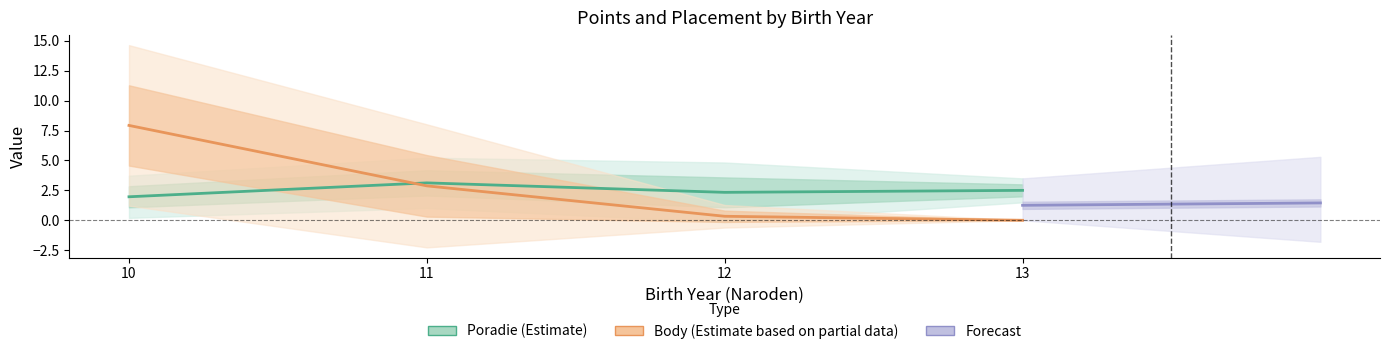

True or false: Poradie has a value of 2 at 10.

True